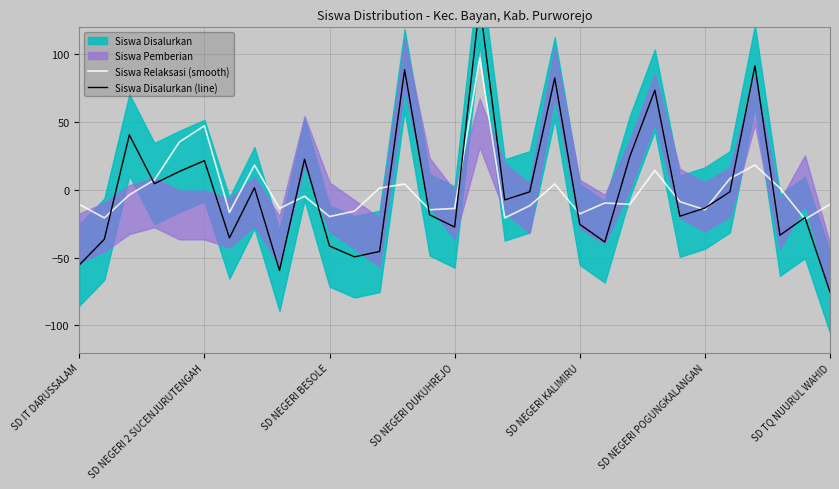

In Siswa Relaksasi (smooth), how many points are higher than both neighbors (excluding endpoints)?

9